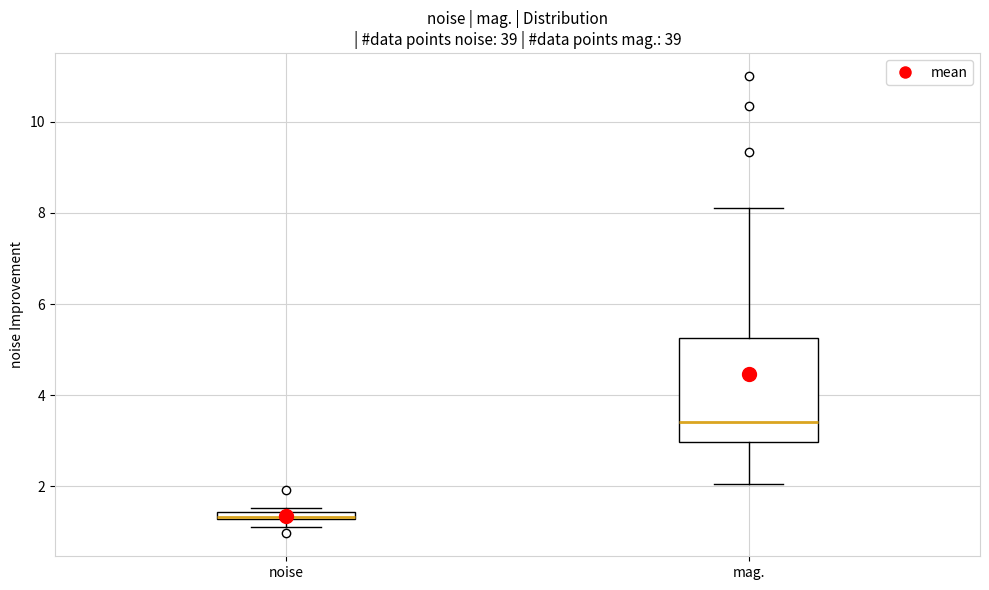

Where is the lower edge of the box for noise on the y-axis? The values are not printed on the chart, so give them approximately, as read against the axis.

1.2